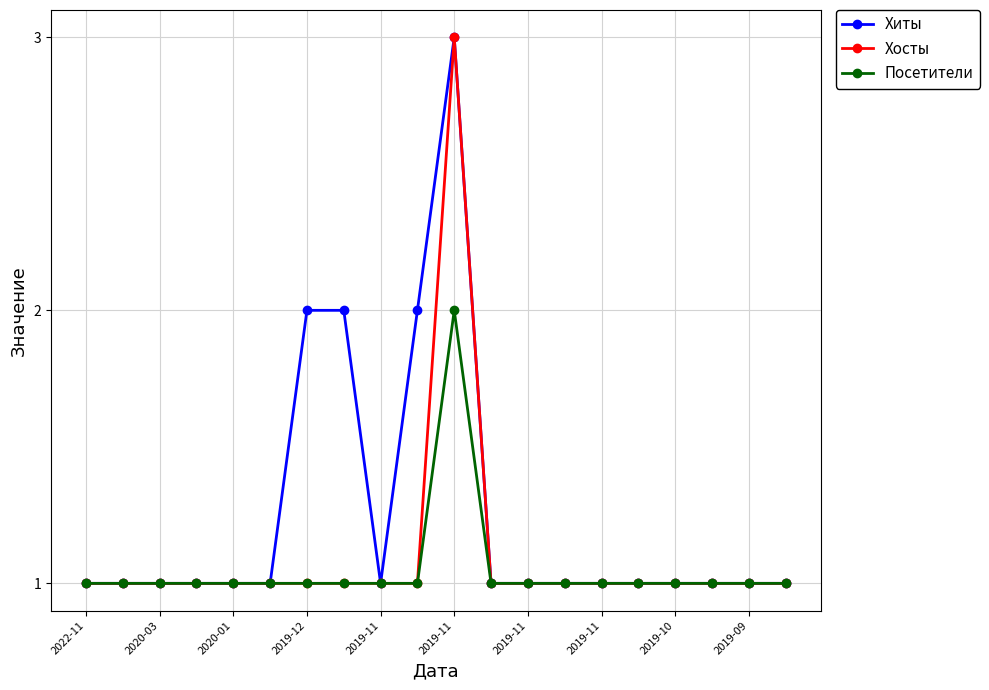

What is the value of the Хосты point at the 9th from the left?

1